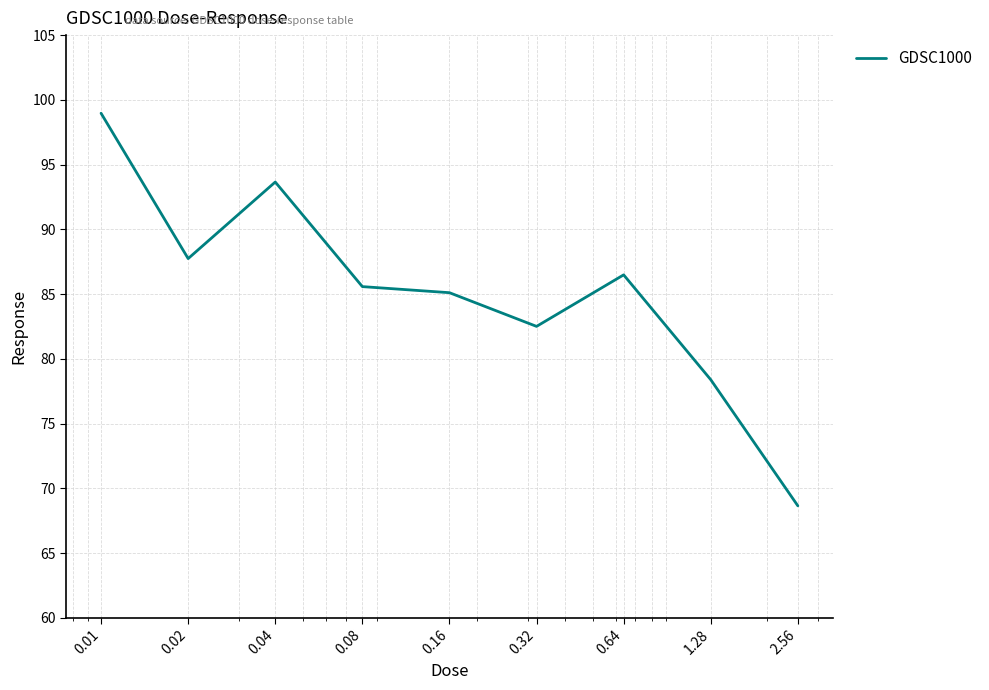

What is the difference between the maximum and minimum values?

30.3